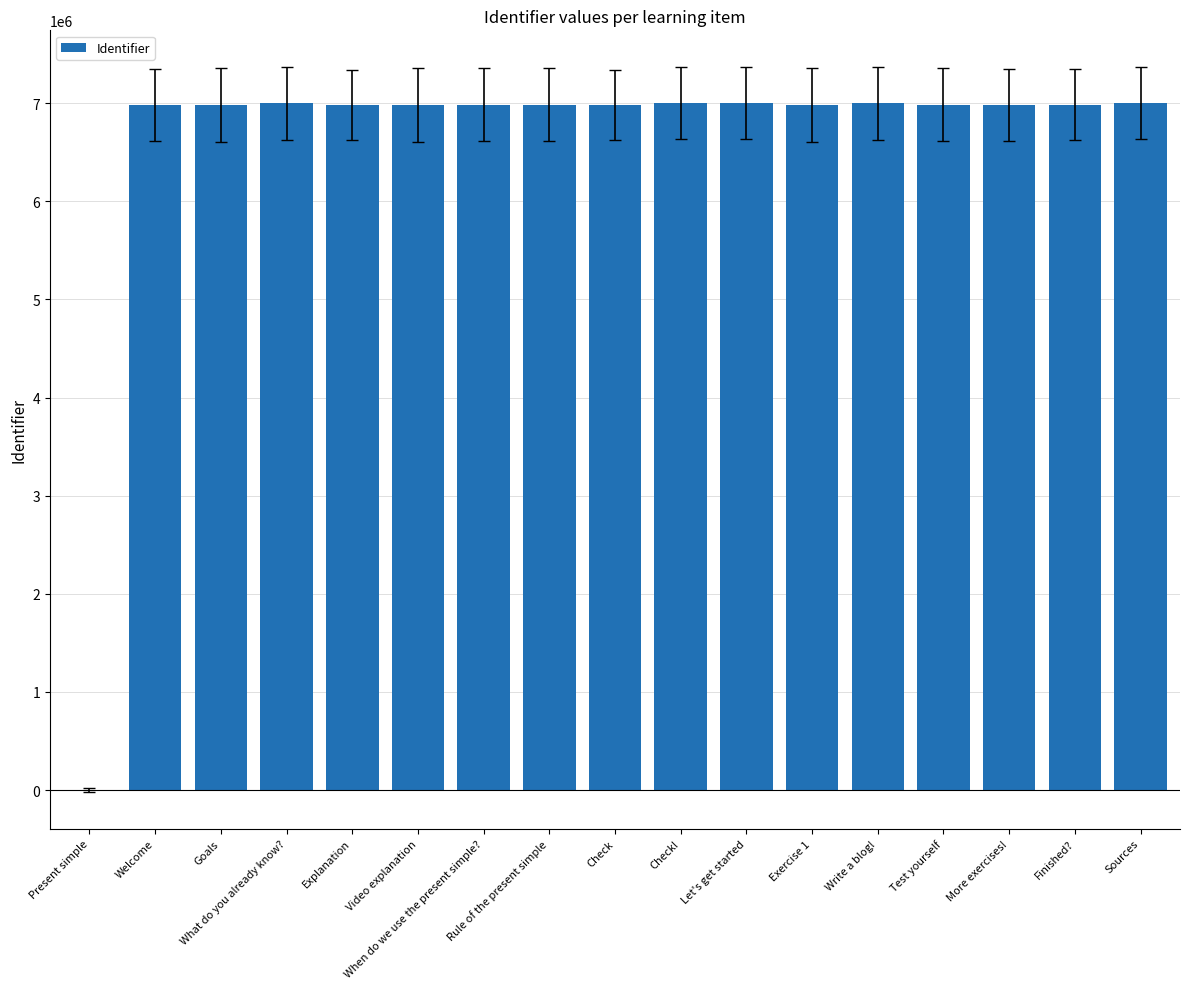

What is the sum of the values at Finished? and Write a blog!?

13985885